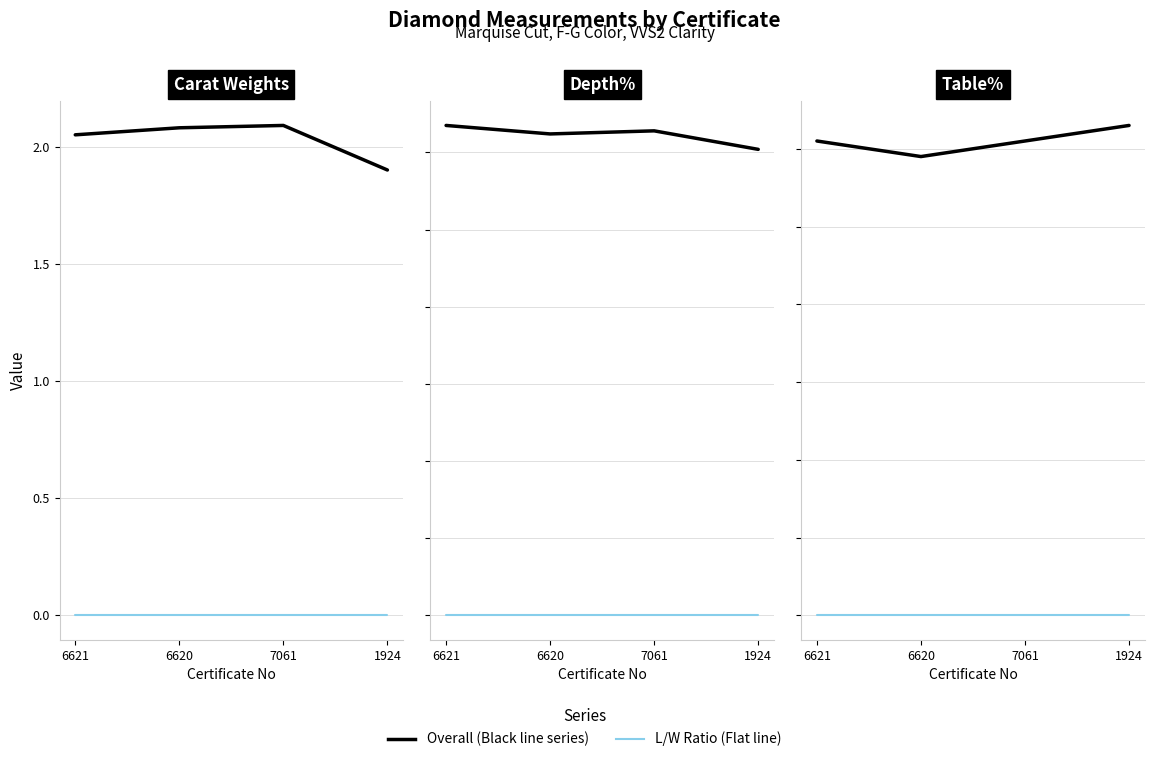

What is the spread (max minus min) of values at 6621?

63.5